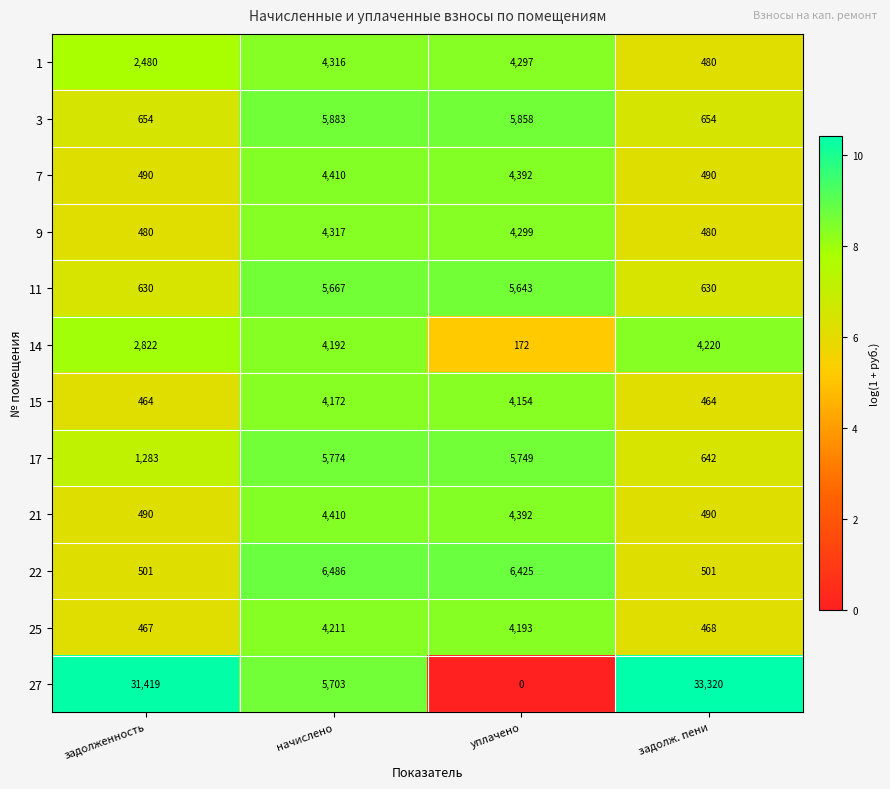

What is the lowest value of the 9 series?

480